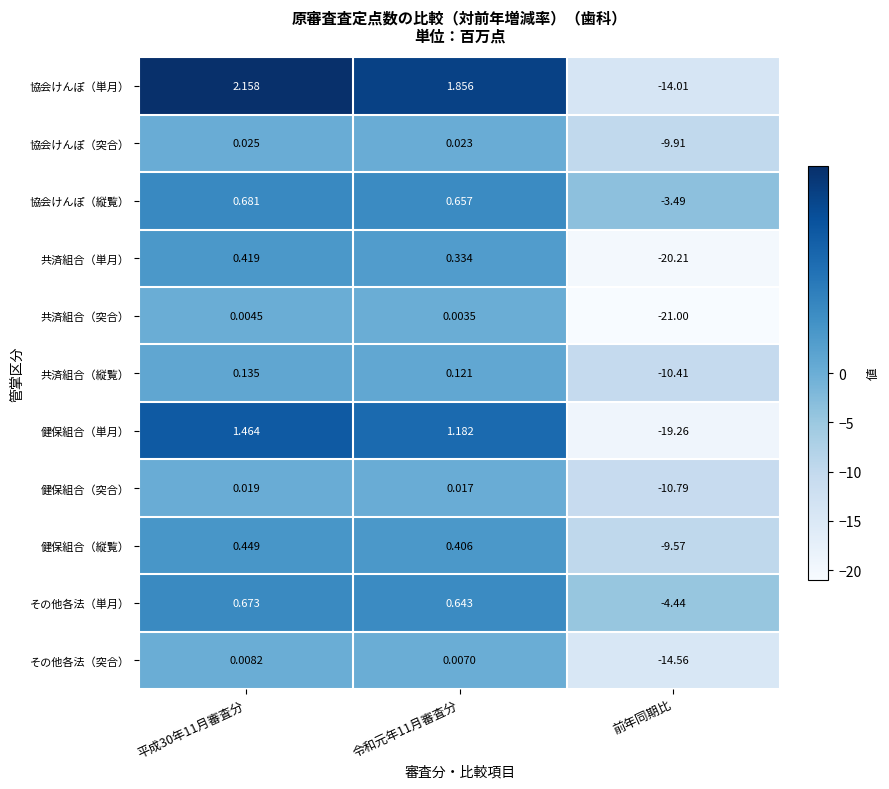

At 令和元年11月審査分, list the series in order from smallest to largest.

共済組合（突合）, その他各法（突合）, 健保組合（突合）, 協会けんぽ（突合）, 共済組合（縦覧）, 共済組合（単月）, 健保組合（縦覧）, その他各法（単月）, 協会けんぽ（縦覧）, 健保組合（単月）, 協会けんぽ（単月）